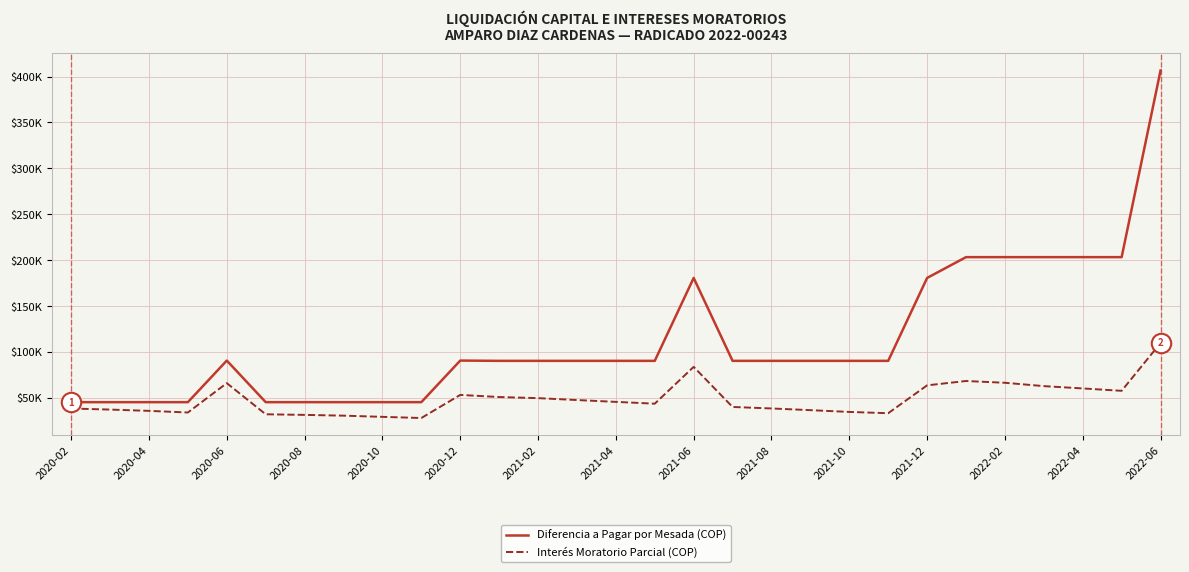

What is the difference between the second highest and second lowest values in the Interés Moratorio Parcial (COP) series?

54456.9